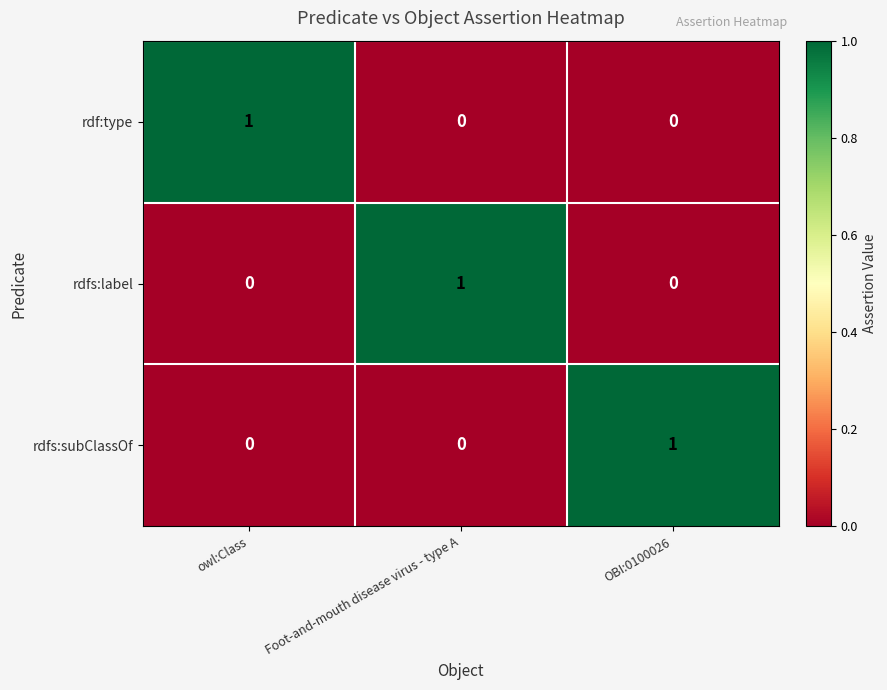

How many categories are shown in the chart?

3